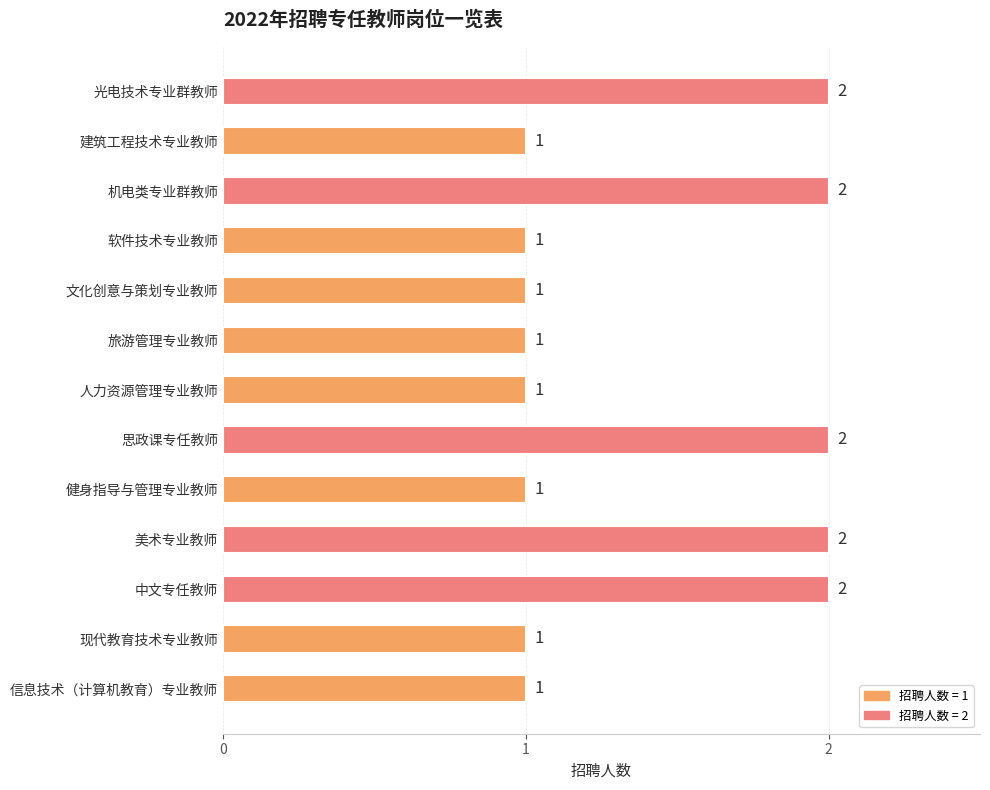

Count the values in the range 1 to 2.

13